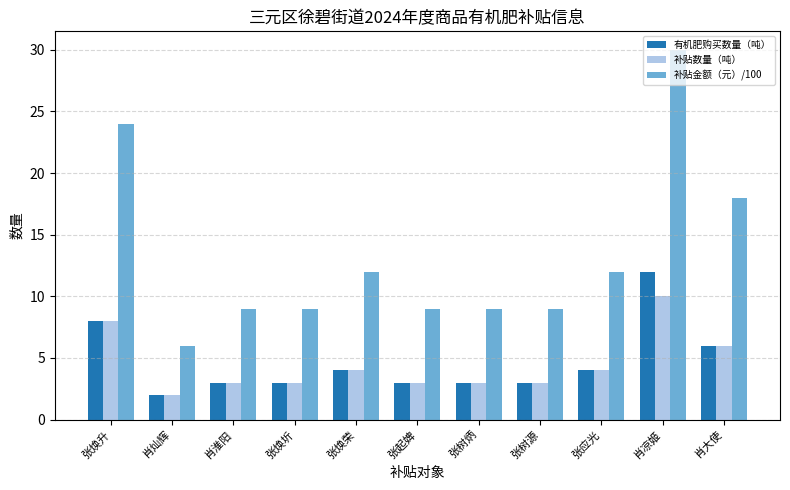

The value of 补贴数量（吨） at 张起婢 is 1. True or false?

False